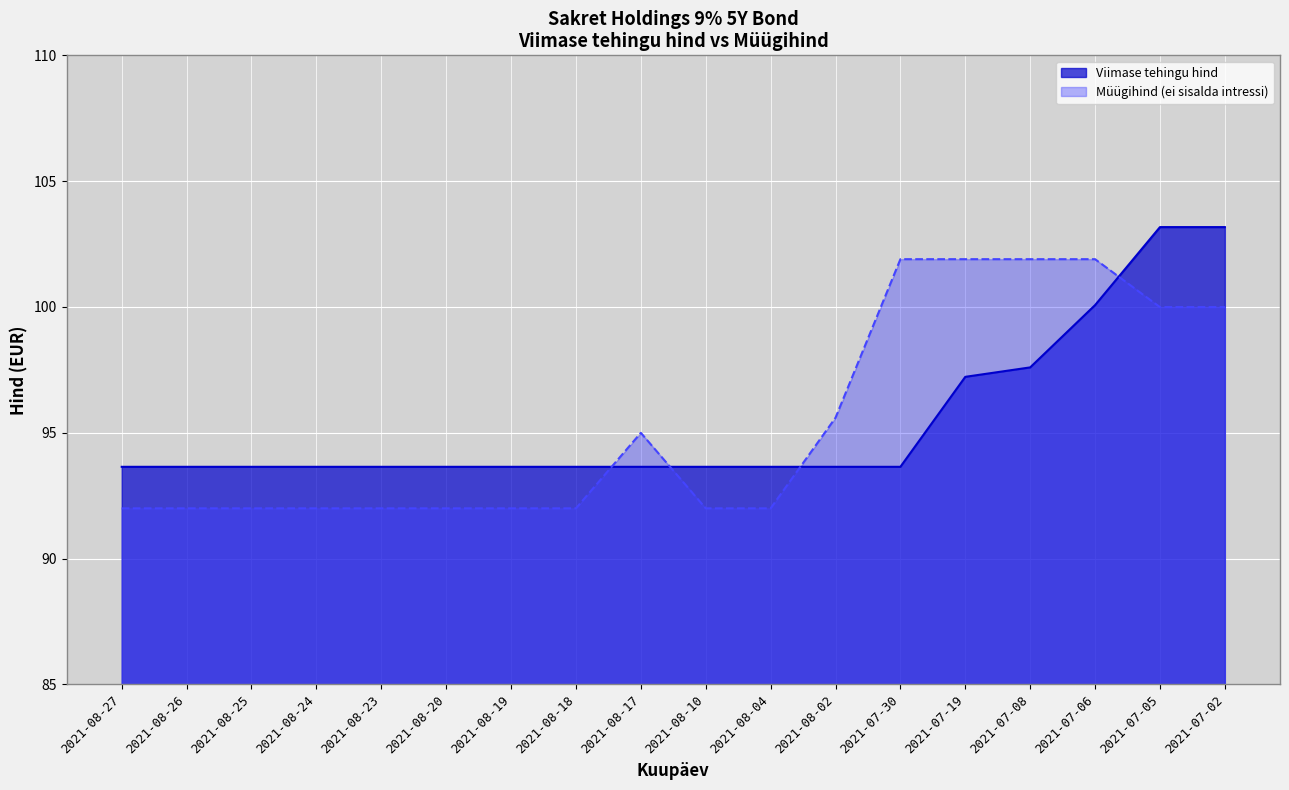

What are all the series names shown in the legend?

Viimase tehingu hind, Müügihind (ei sisalda intressi)